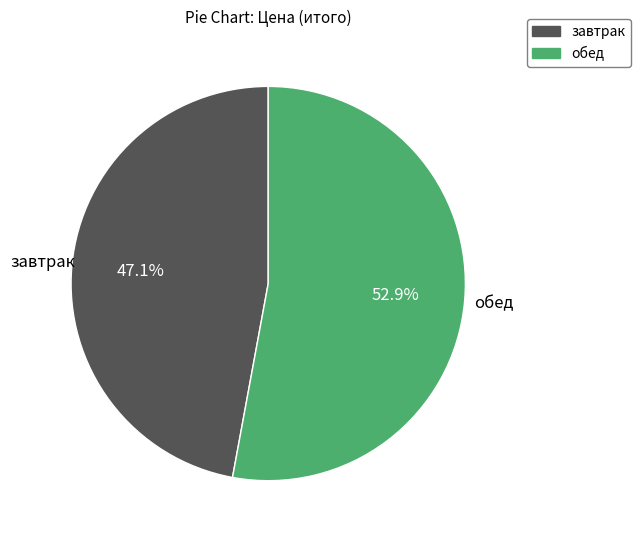

Rank the categories by value from lowest to highest.

завтрак, обед